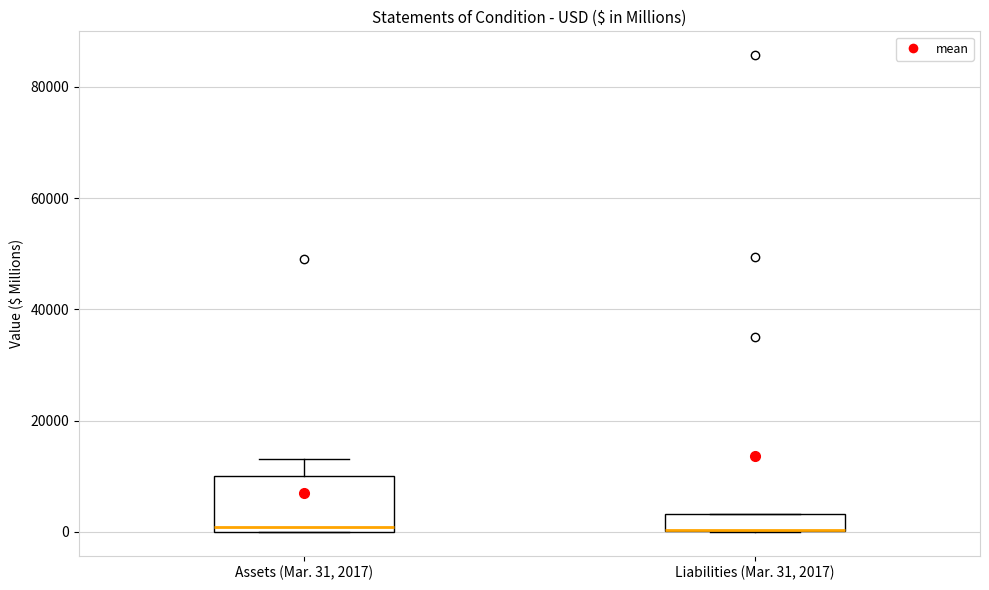

Where is the lower edge of the box for Assets (Mar. 31, 2017) on the y-axis? The values are not printed on the chart, so give them approximately, as read against the axis.

0